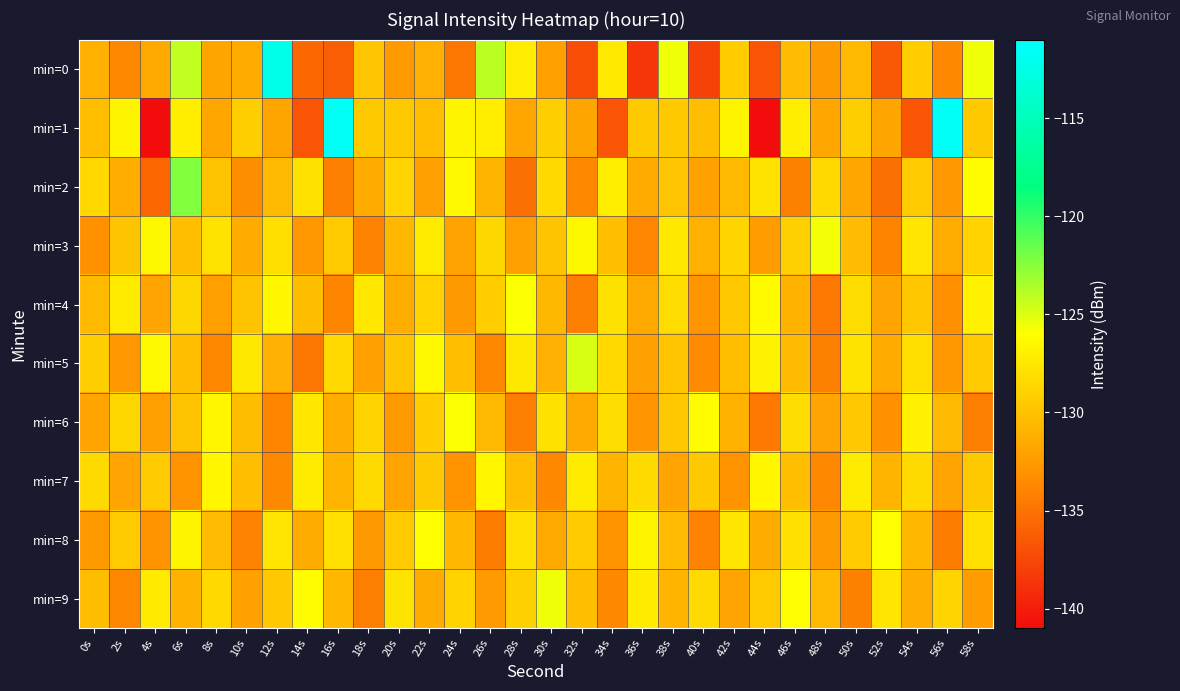

How many series are shown in this chart?

10